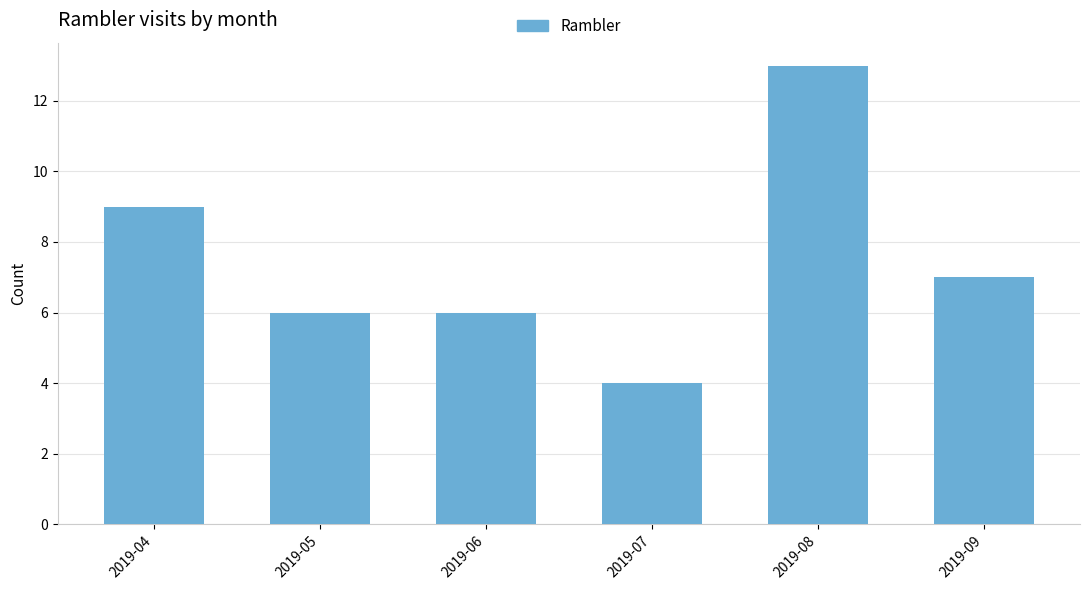

What is the value of the 2nd bar from the left?

6